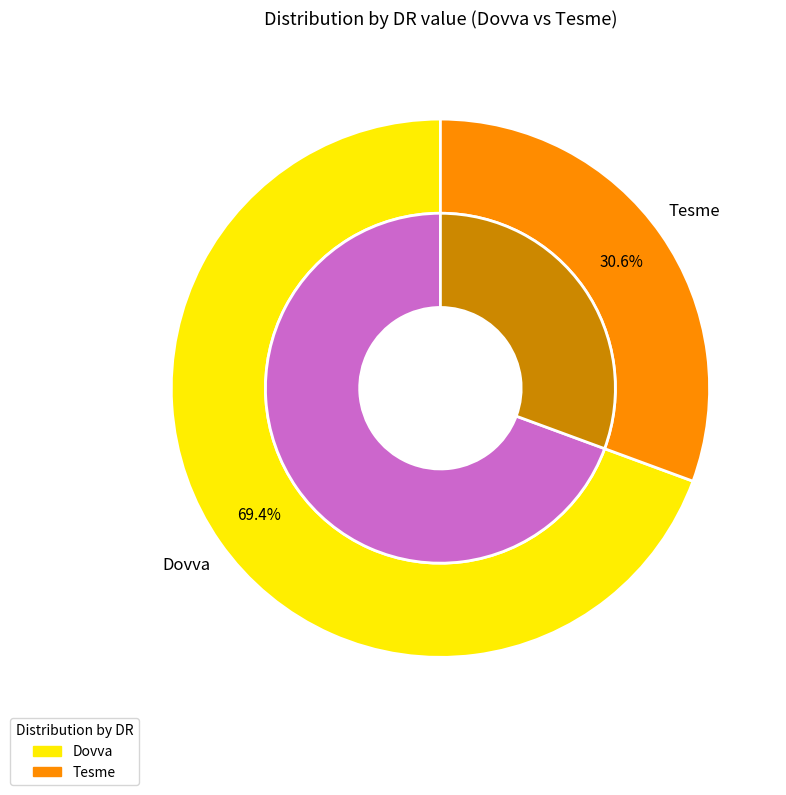

Which category has the smallest portion of the pie?

Tesme